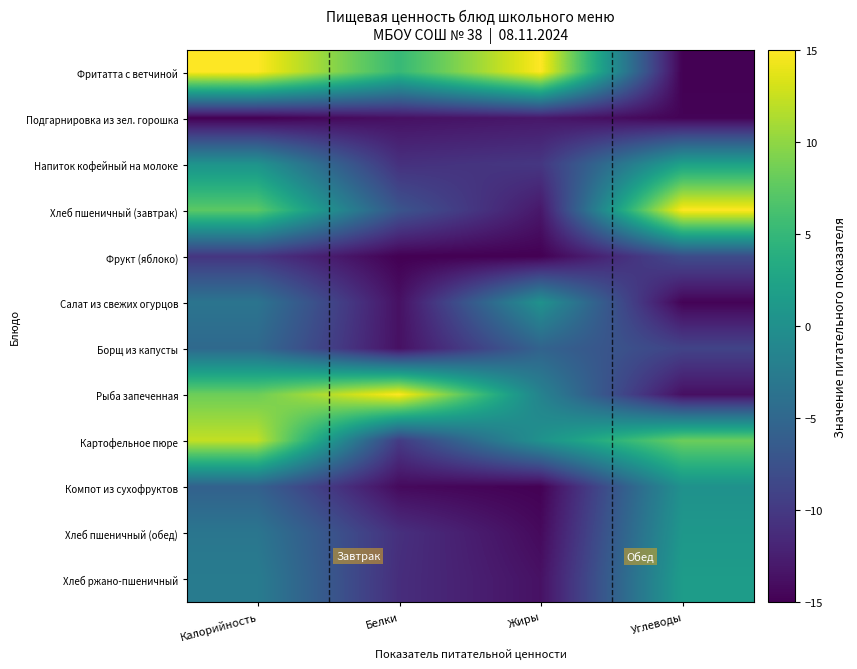

What is the difference between the highest and lowest values at Белки?

30.0